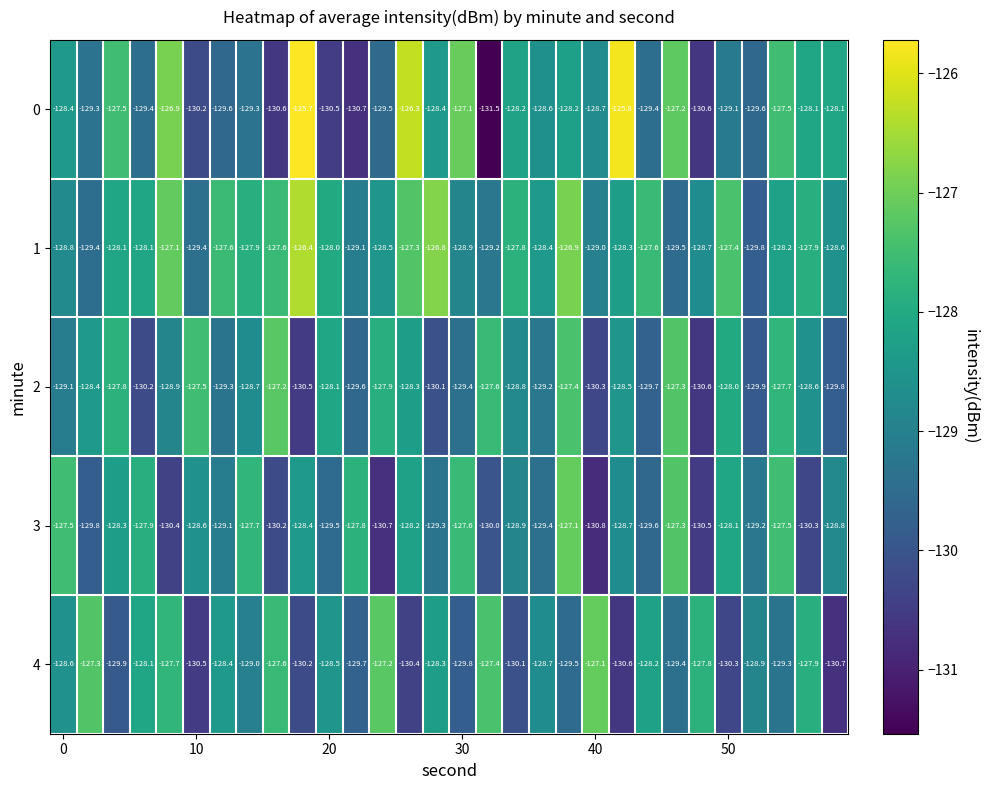

At how many categories does at least one series exceed -130?

30